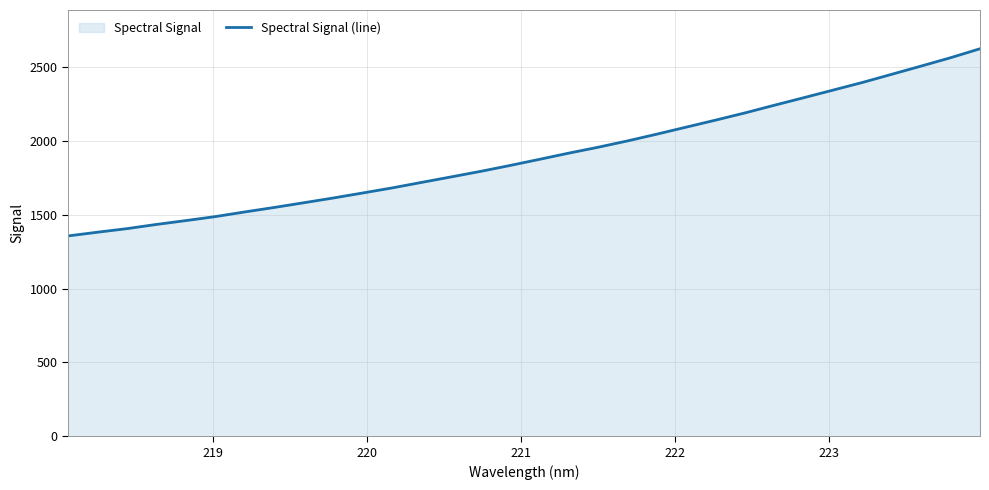

What is the greatest value displayed?

2625.9